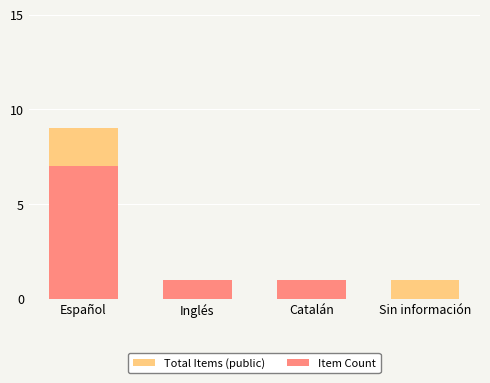

What is the sum of the Item Count values at Catalán and Inglés?

2